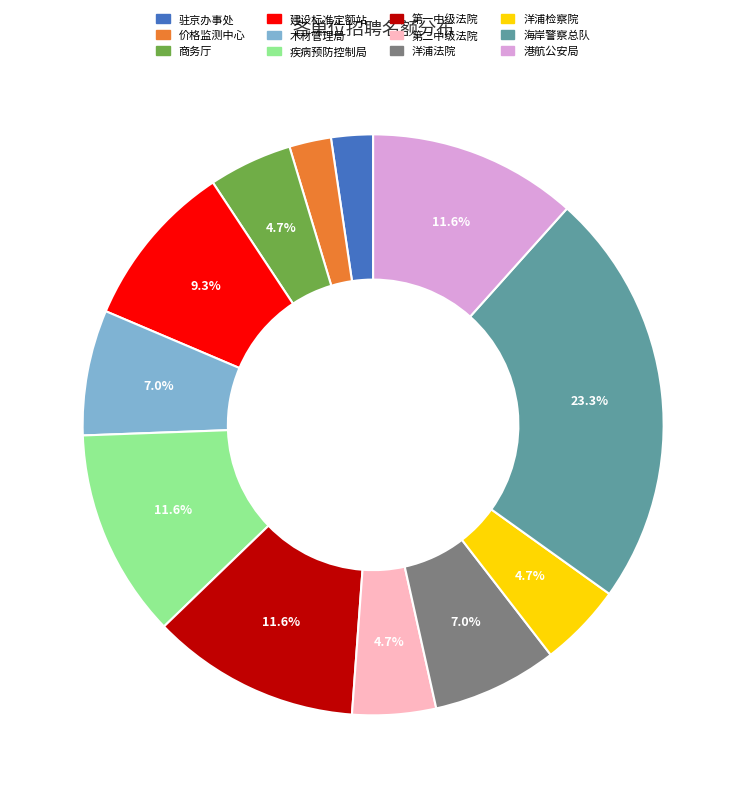

To the nearest percent, what is the difference between the largest and smallest slice percentages?

21%